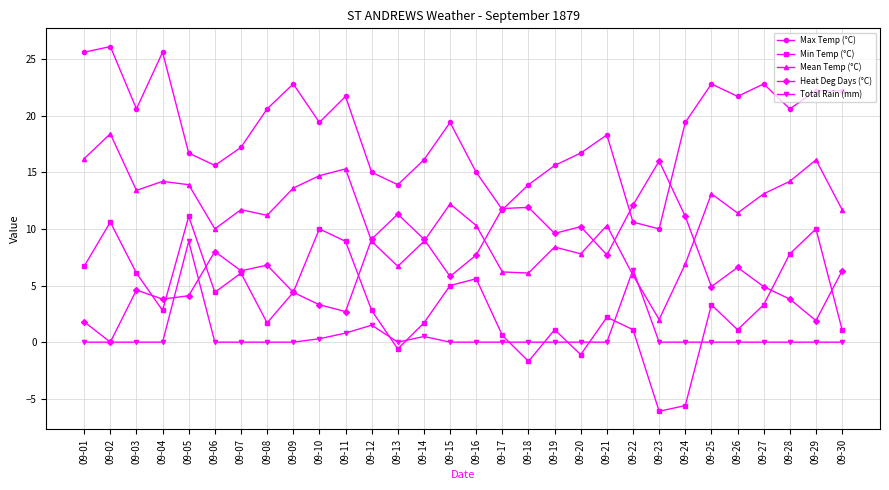

What is the value of the Max Temp (°C) point at the 7th from the left?

17.2